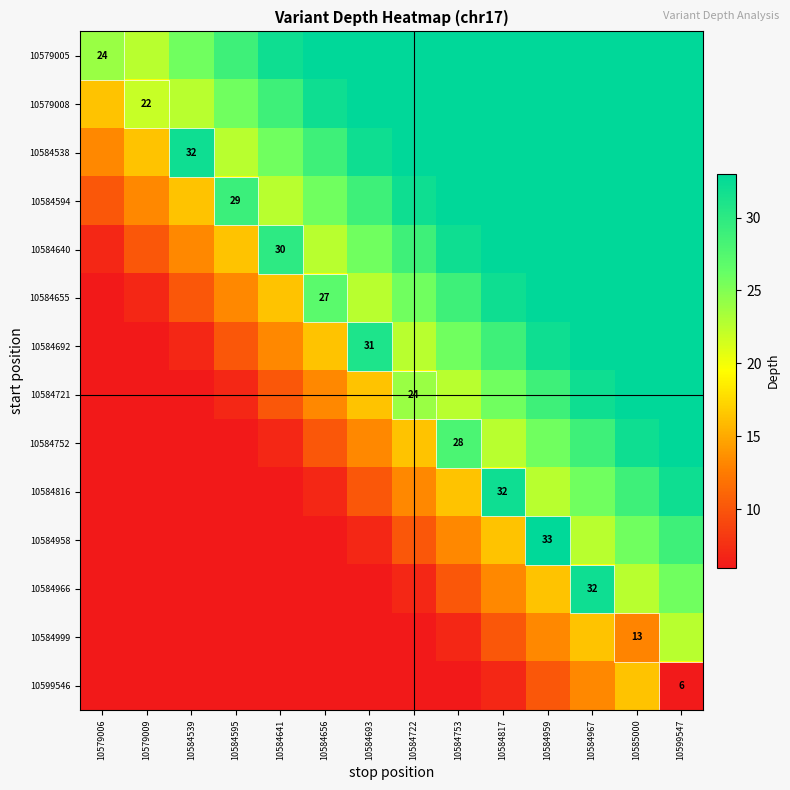

Is the value of 10599546 at 10585000 greater than the value of 10584816 at 10579009?

Yes